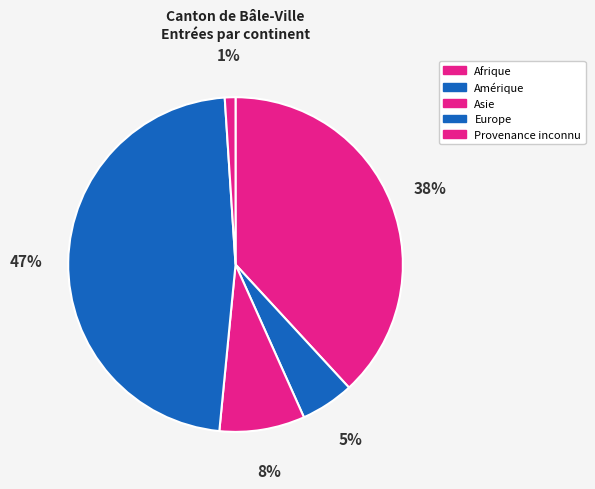

Is there any slice that represents more than half of the pie?

No